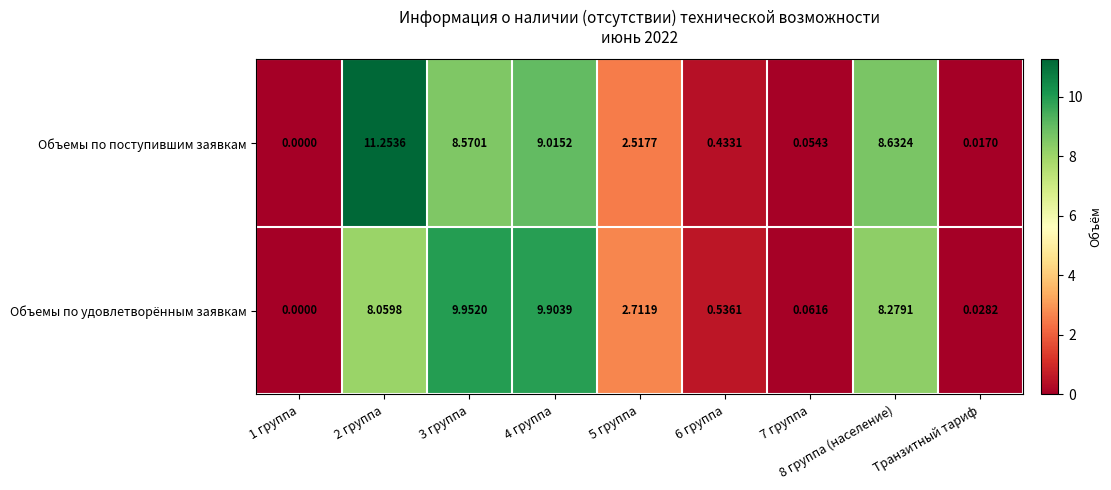

Which series changed the most between 2 группа and 8 группа (население)?

Объемы по поступившим заявкам